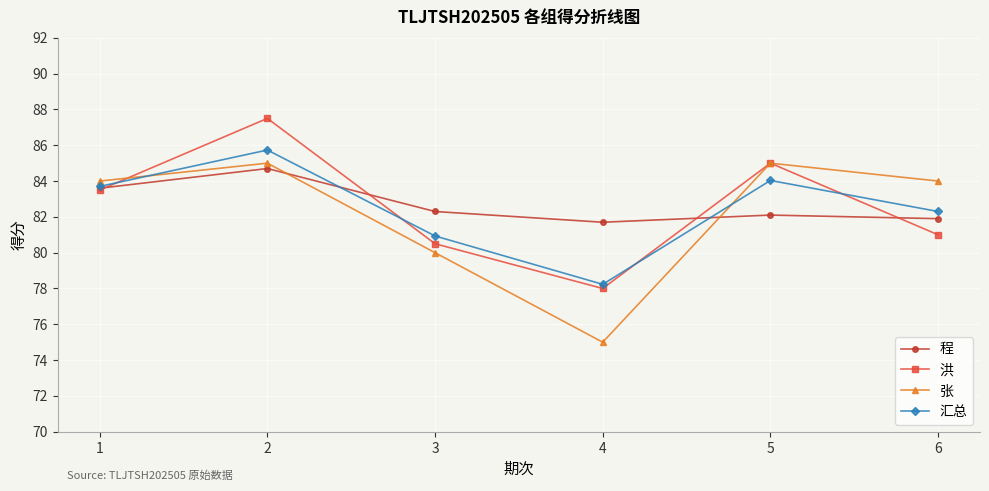

At which category is the sum across all series the highest?

2